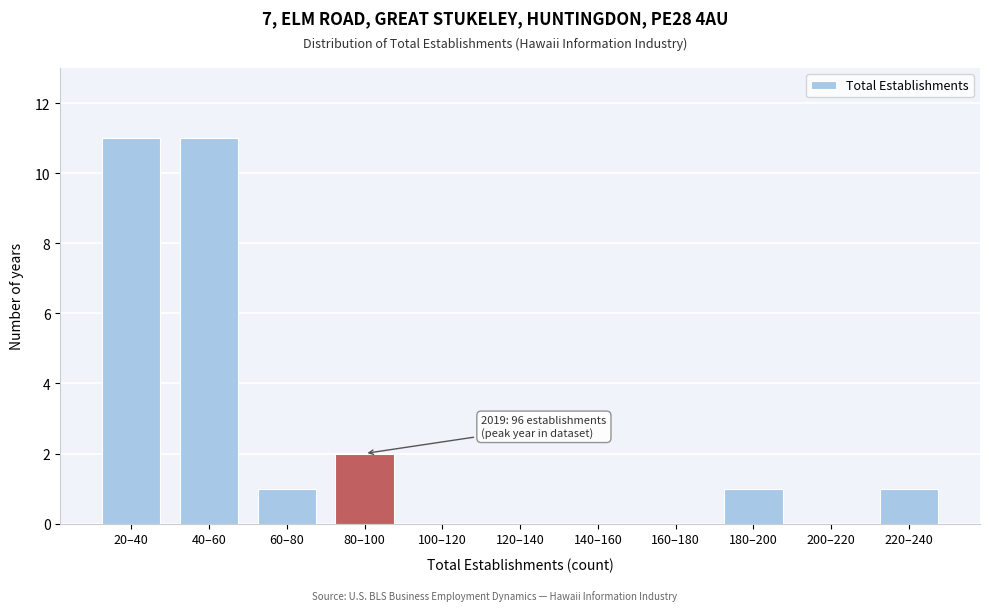

Which has a higher value, 80–100 or 20–40?

20–40